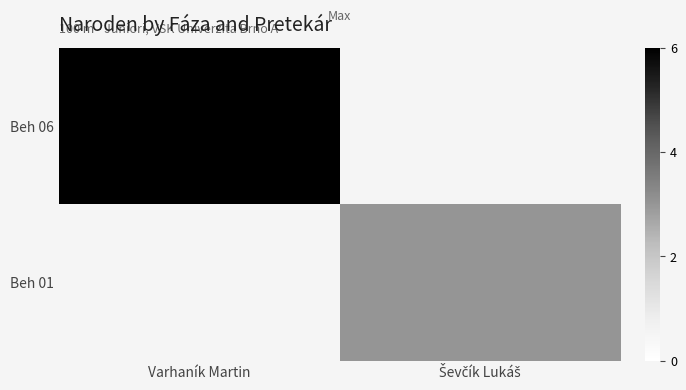

At how many categories does at least one series exceed 5?

1